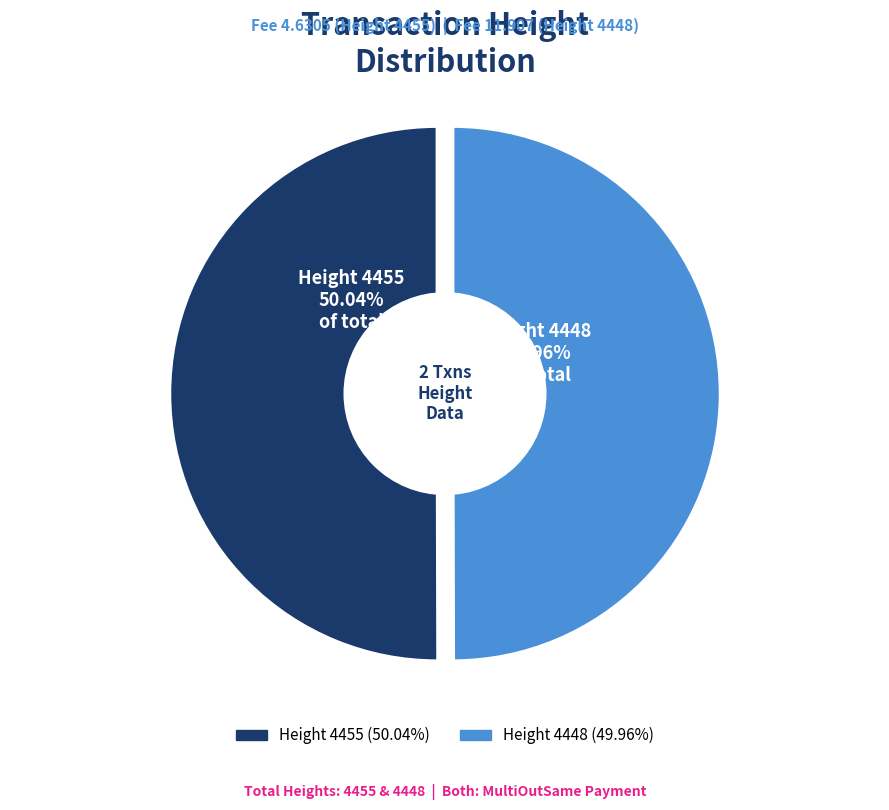

To the nearest percent, what is the combined percentage of Height 4455 and Height 4448?

100%